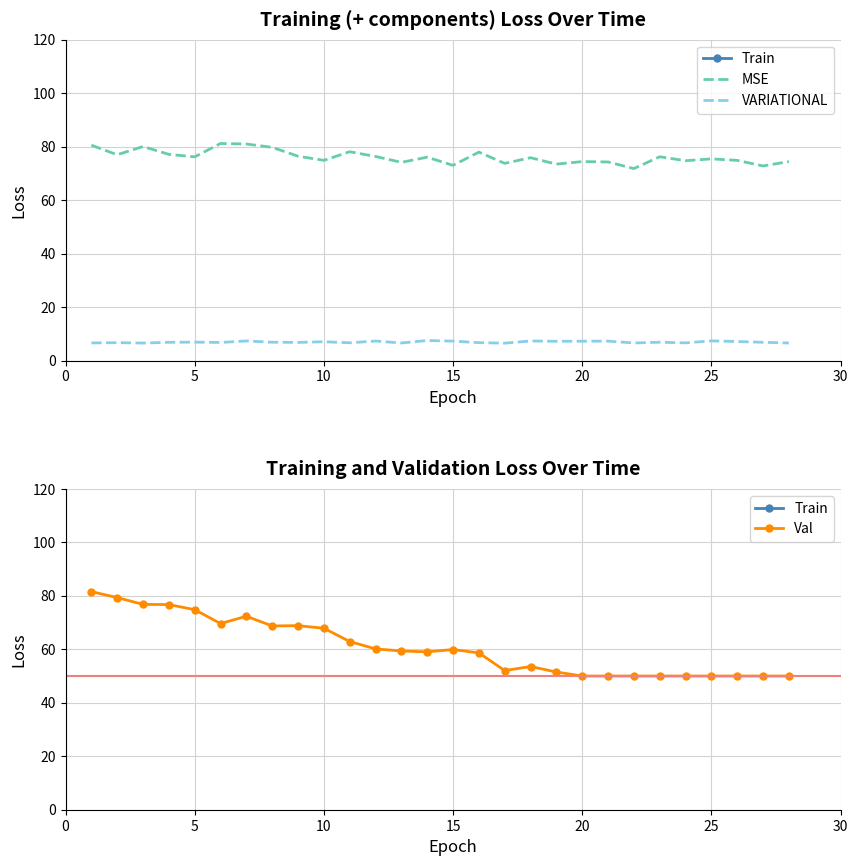

What is the minimum value for VARIATIONAL?

6.5